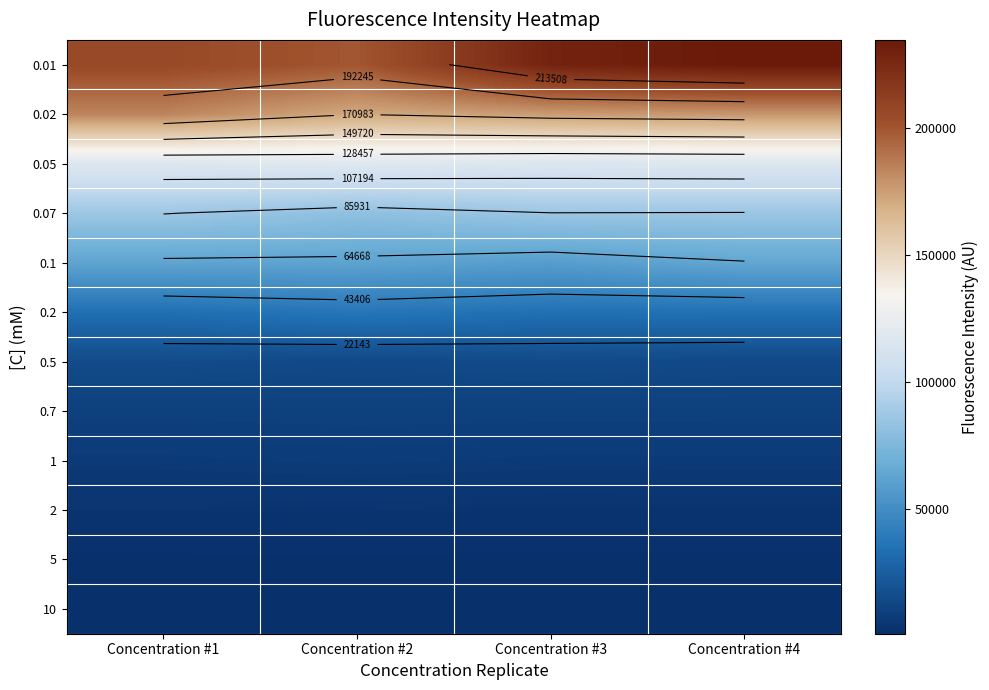

Between Concentration #1 and Concentration #4, which series saw the biggest shift?

0.01